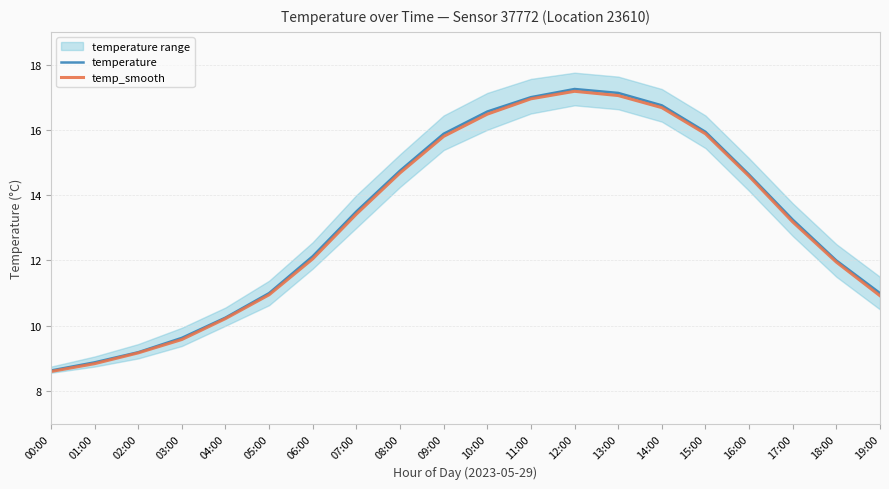

What is the lowest value of the temp_smooth series?

8.6